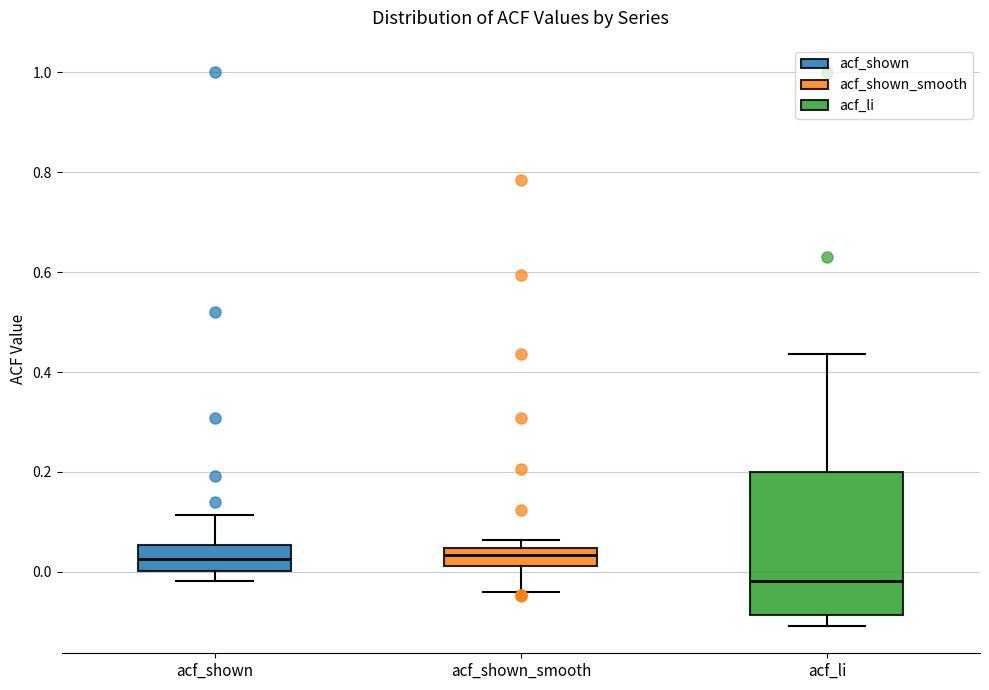

Which box is the tallest, from its lower edge to its upper edge?

acf_li